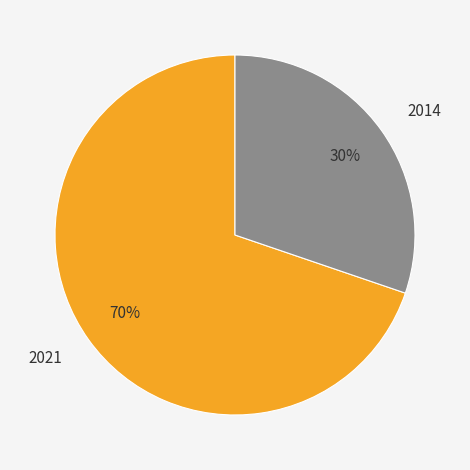

Is there any slice that represents more than half of the pie?

Yes